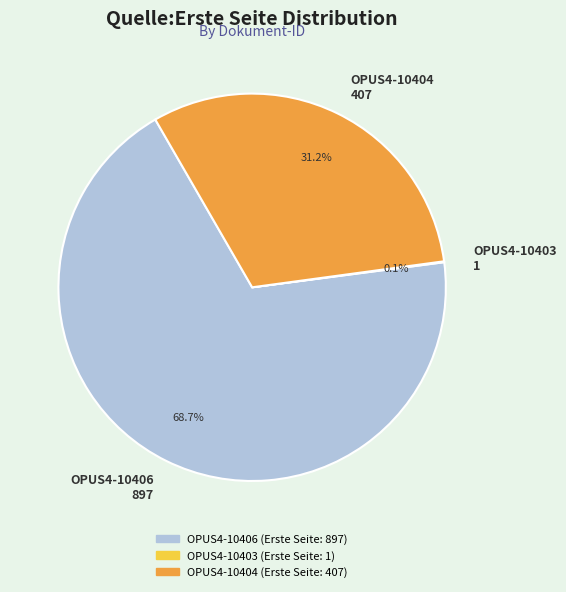

What percentage is NOT represented by OPUS4-10406 897?

31.3%